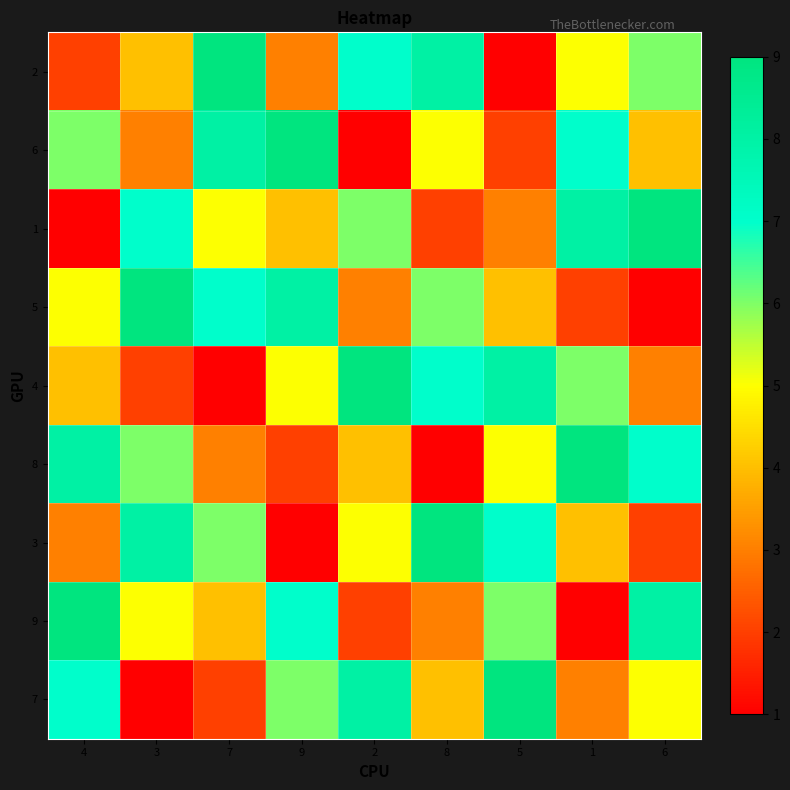

Reading left to right, transcribe all the data shown in this chart.

2: 4=2	3=4	7=9	9=3	2=7	8=8	5=1	1=5	6=6
6: 4=6	3=3	7=8	9=9	2=1	8=5	5=2	1=7	6=4
1: 4=1	3=7	7=5	9=4	2=6	8=2	5=3	1=8	6=9
5: 4=5	3=9	7=7	9=8	2=3	8=6	5=4	1=2	6=1
4: 4=4	3=2	7=1	9=5	2=9	8=7	5=8	1=6	6=3
8: 4=8	3=6	7=3	9=2	2=4	8=1	5=5	1=9	6=7
3: 4=3	3=8	7=6	9=1	2=5	8=9	5=7	1=4	6=2
9: 4=9	3=5	7=4	9=7	2=2	8=3	5=6	1=1	6=8
7: 4=7	3=1	7=2	9=6	2=8	8=4	5=9	1=3	6=5